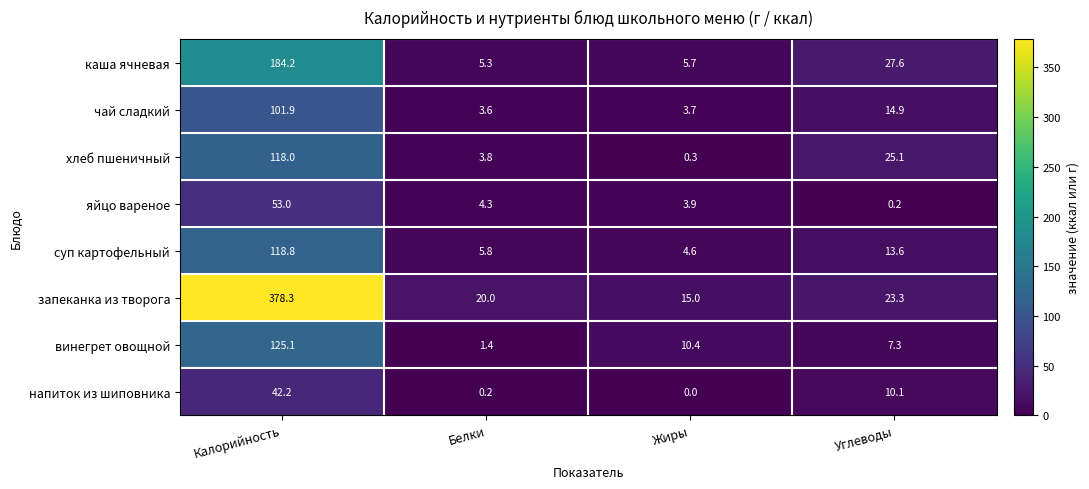

Which label corresponds to the largest value in the chart?

Калорийность